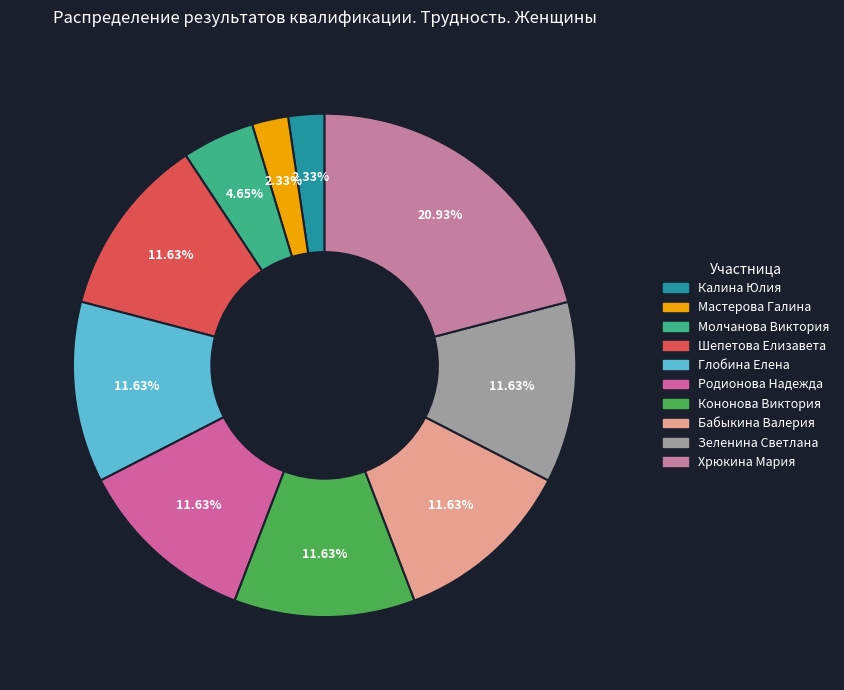

Is there any slice that represents more than half of the pie?

No